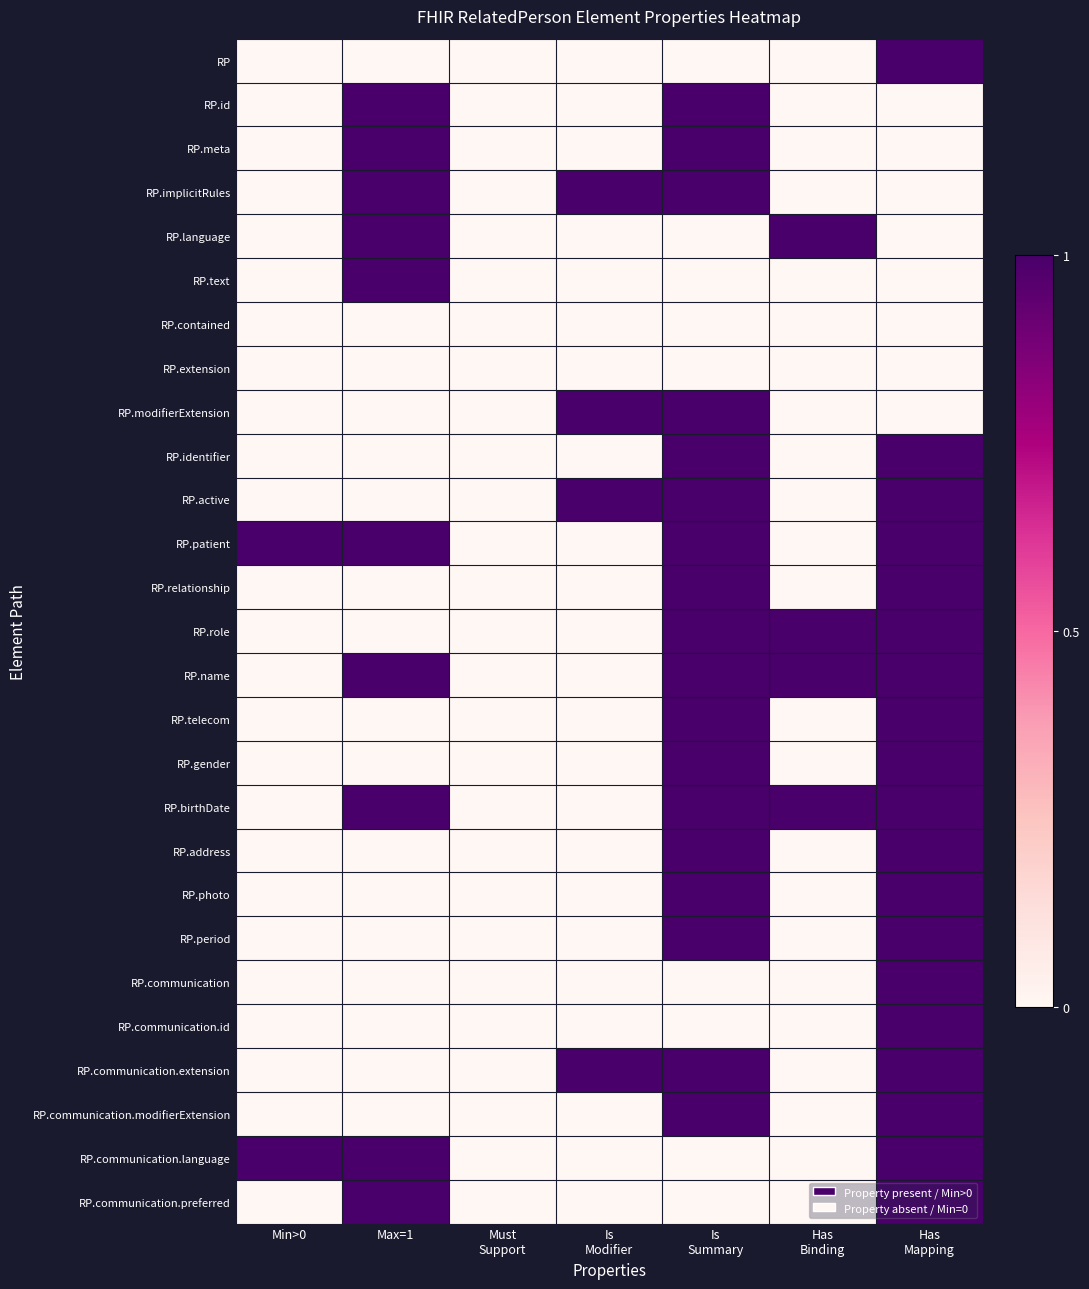

Rank the series by their maximum value, from highest to lowest.

RP, RP.id, RP.meta, RP.implicitRules, RP.language, RP.text, RP.modifierExtension, RP.identifier, RP.active, RP.patient, RP.relationship, RP.role, RP.name, RP.telecom, RP.gender, RP.birthDate, RP.address, RP.photo, RP.period, RP.communication, RP.communication.id, RP.communication.extension, RP.communication.modifierExtension, RP.communication.language, RP.communication.preferred, RP.contained, RP.extension